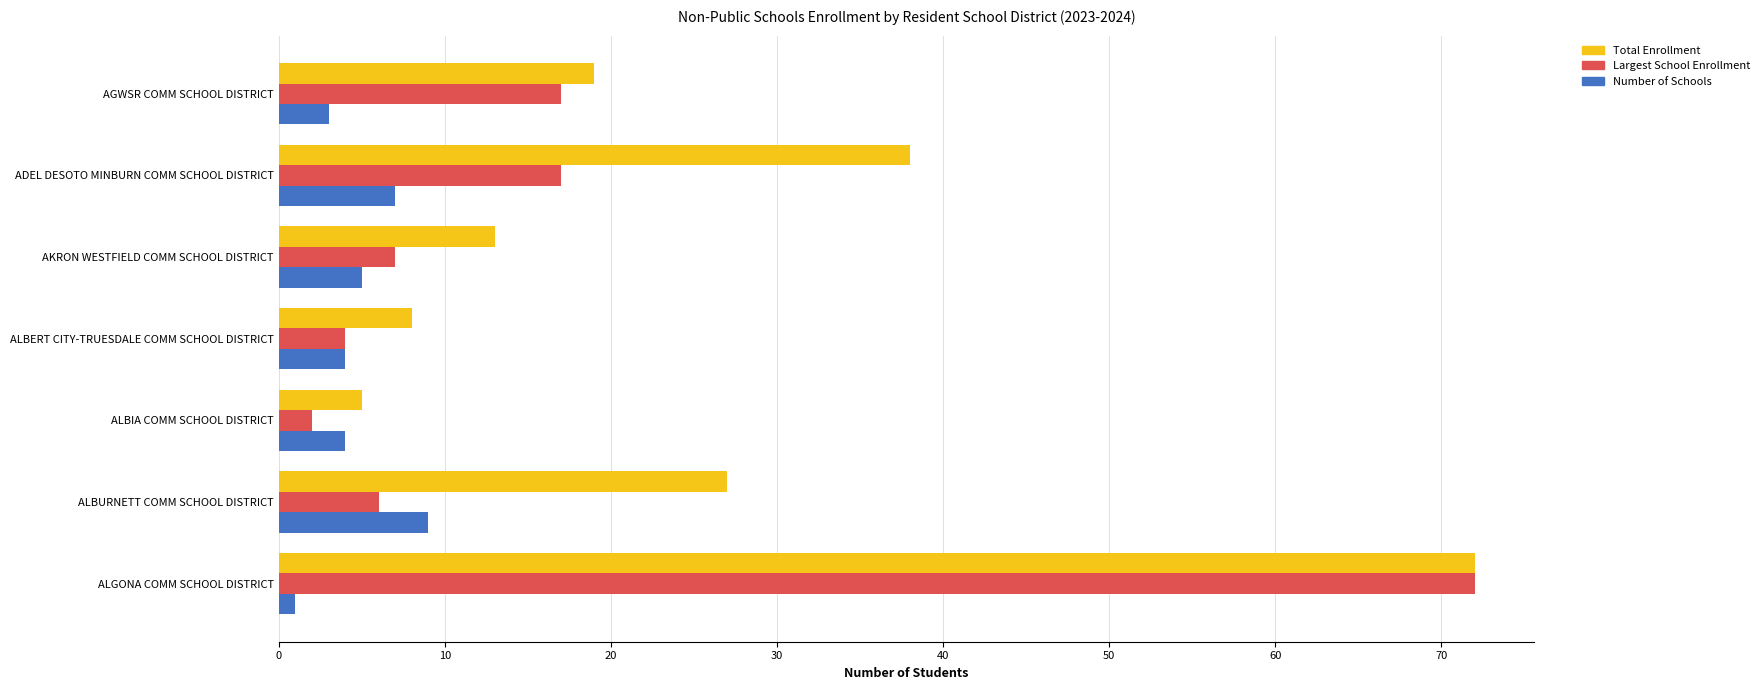

List the series in order of their overall mean, highest first.

Total Enrollment, Largest School Enrollment, Number of Schools